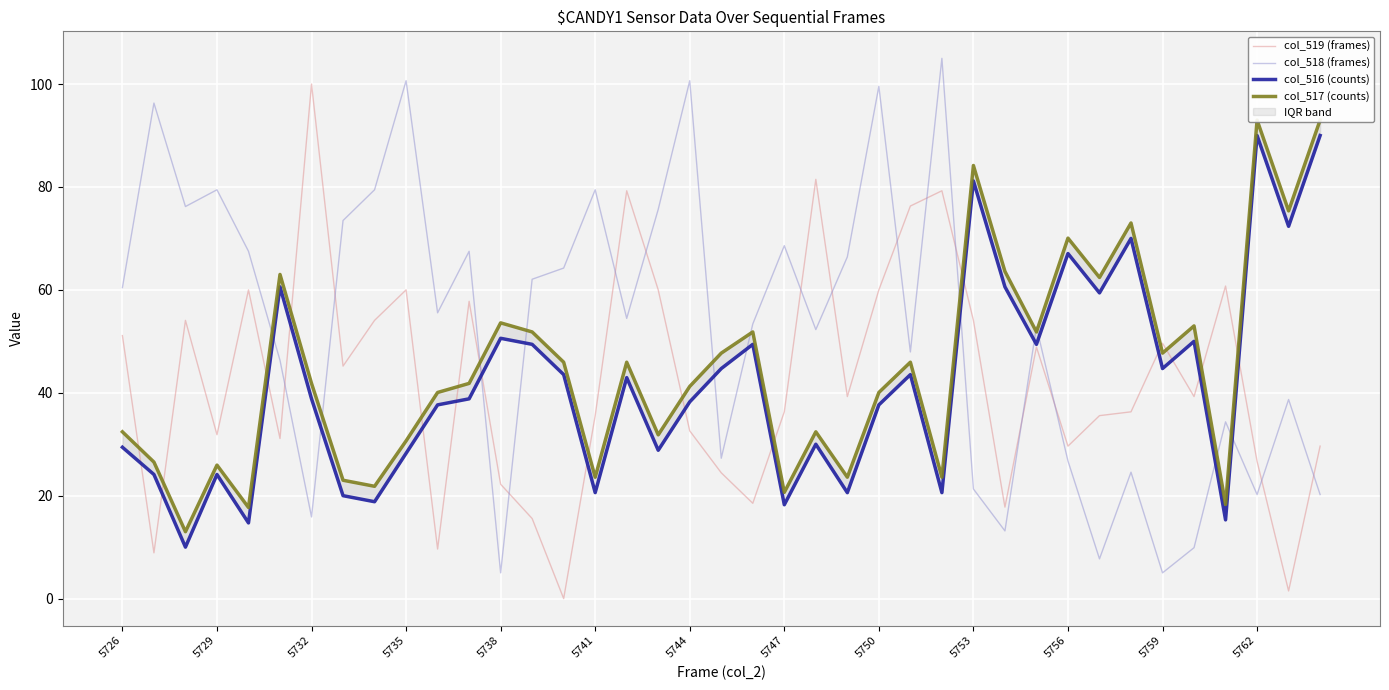

What is the maximum value for col_519 (frames)?

100.0